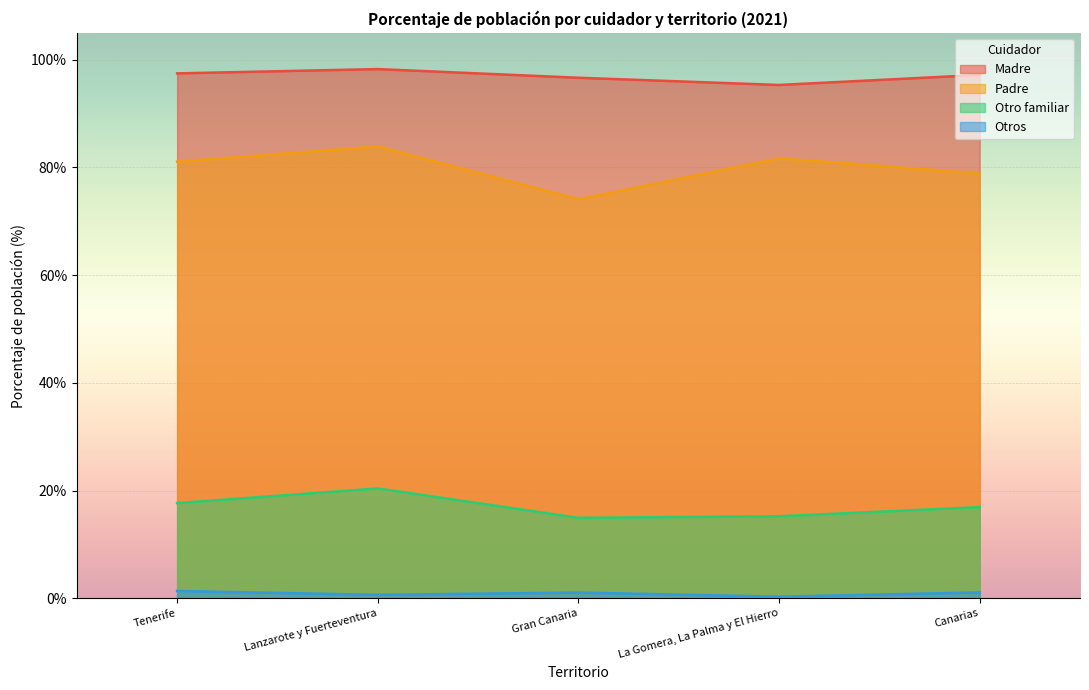

Is it true that Otros equals 0.8 at Tenerife?

False